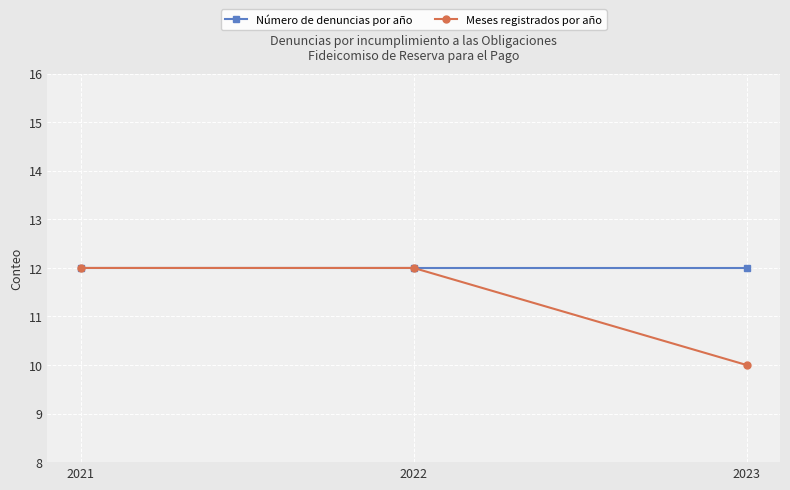

Reading left to right, what are all the values shown in this chart?

Número de denuncias por año: 2021=12	2022=12	2023=12
Meses registrados por año: 2021=12	2022=12	2023=10